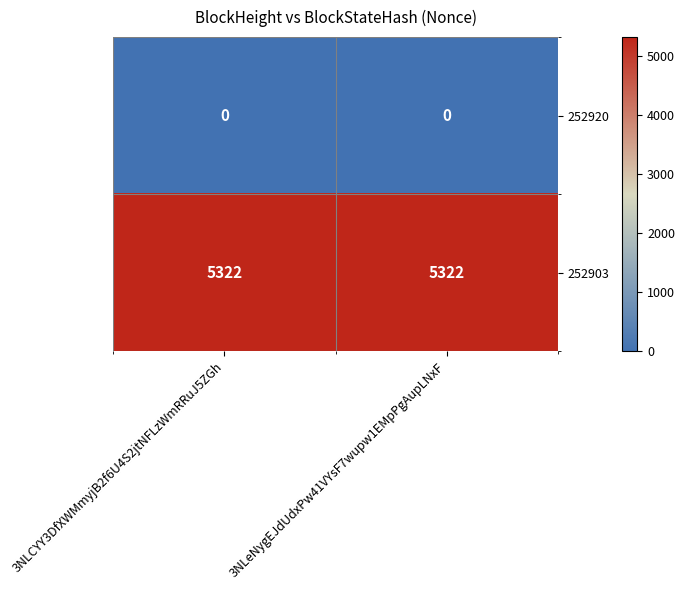

Reading right to left, what are all the values shown in this chart?

252920: 3NLeNygEJdUdxPw41VYsF7wupw1EMpPgAupLNxF=0	3NLCYY3DfXWMmyjB2f6U4S2jtNFLzWmRRuJ5ZGh=0
252903: 3NLeNygEJdUdxPw41VYsF7wupw1EMpPgAupLNxF=5322	3NLCYY3DfXWMmyjB2f6U4S2jtNFLzWmRRuJ5ZGh=5322